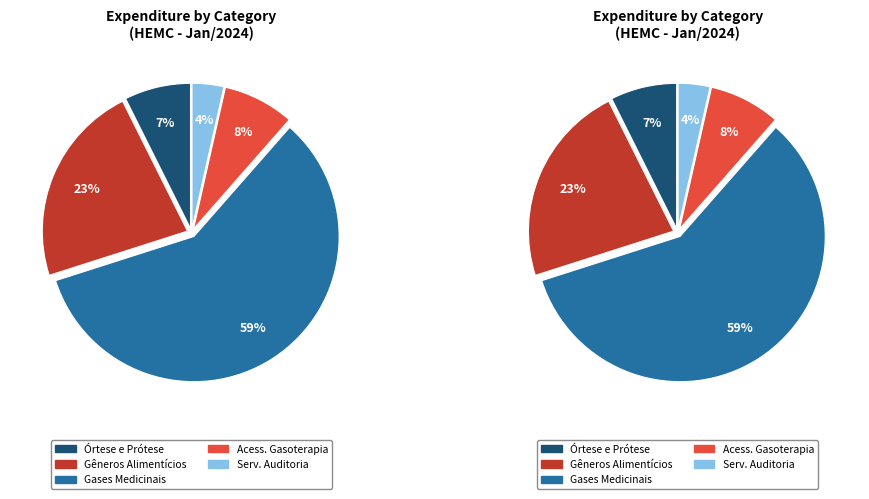

Does any single category account for the majority?

Yes